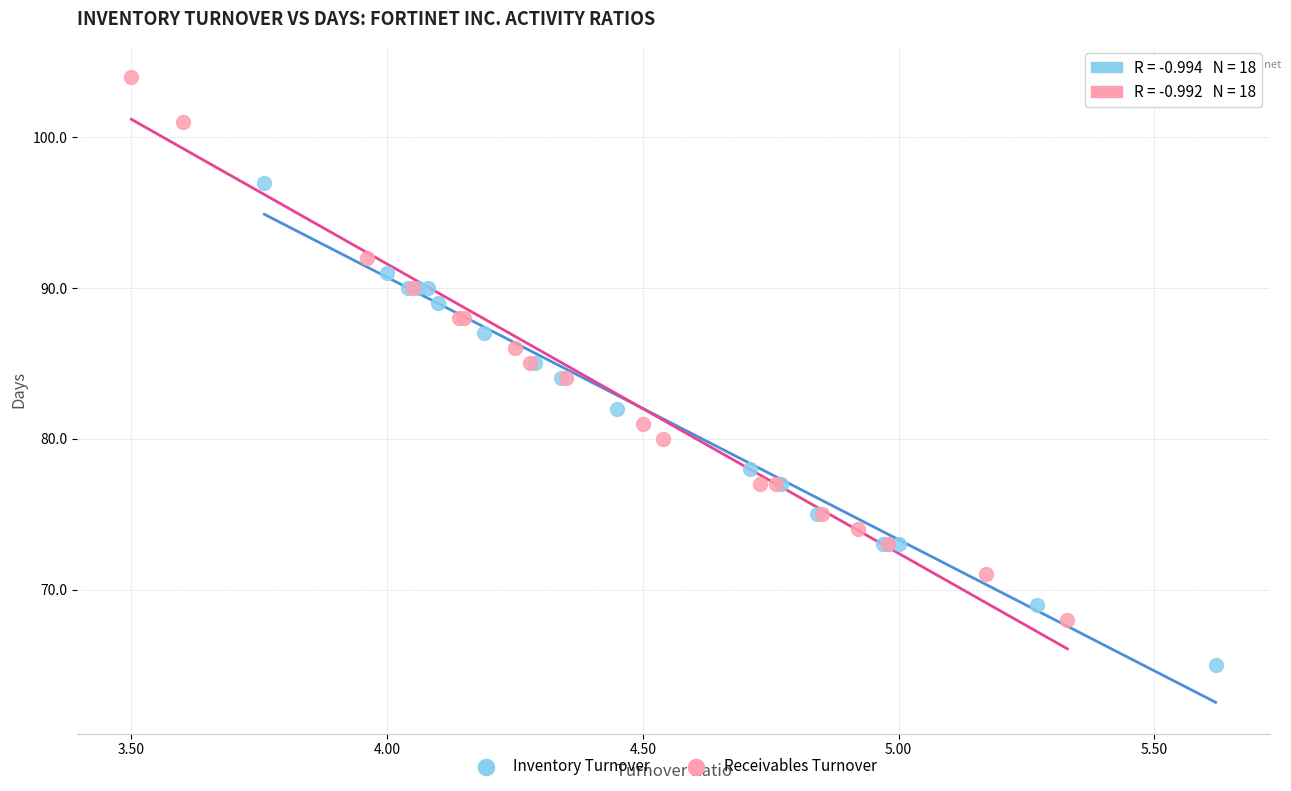

Which series has the largest Y range (max minus min)?

Receivables Turnover